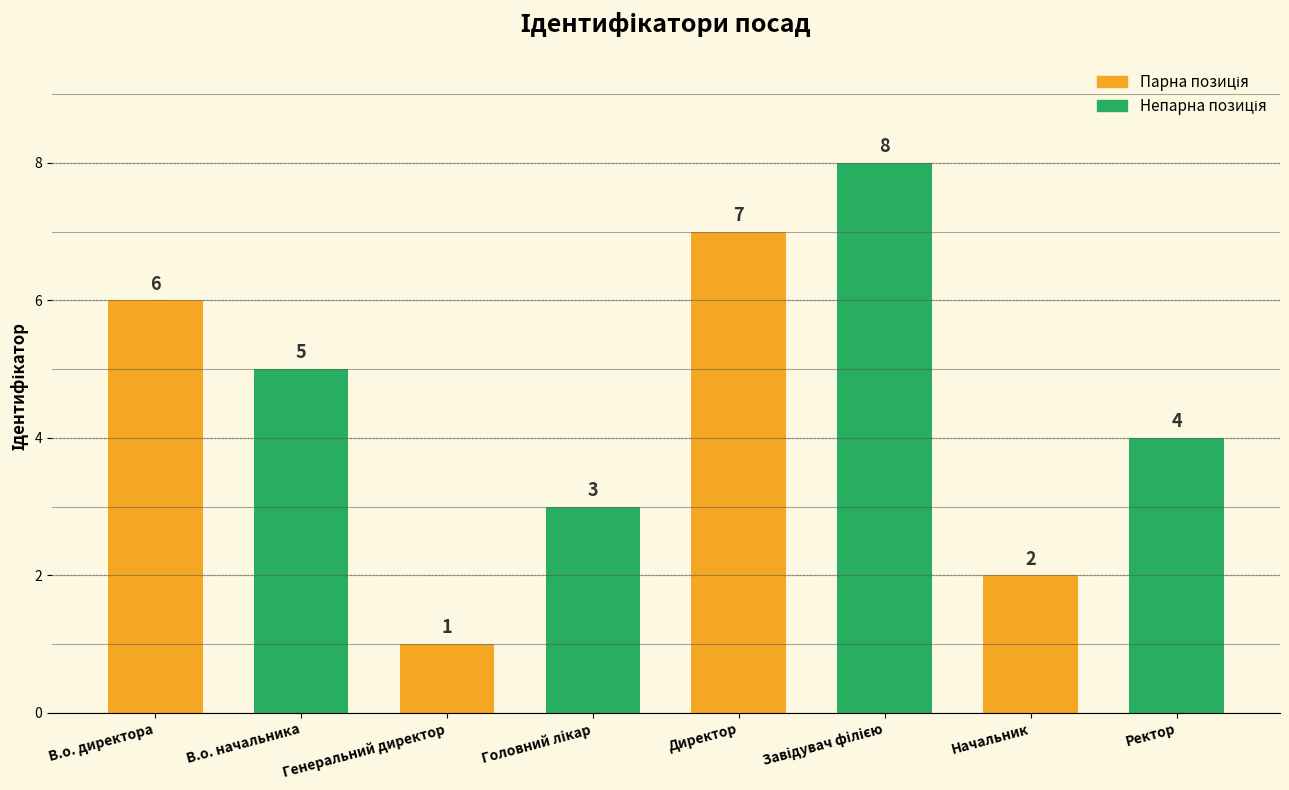

What is the value of the 2nd bar from the left?

5